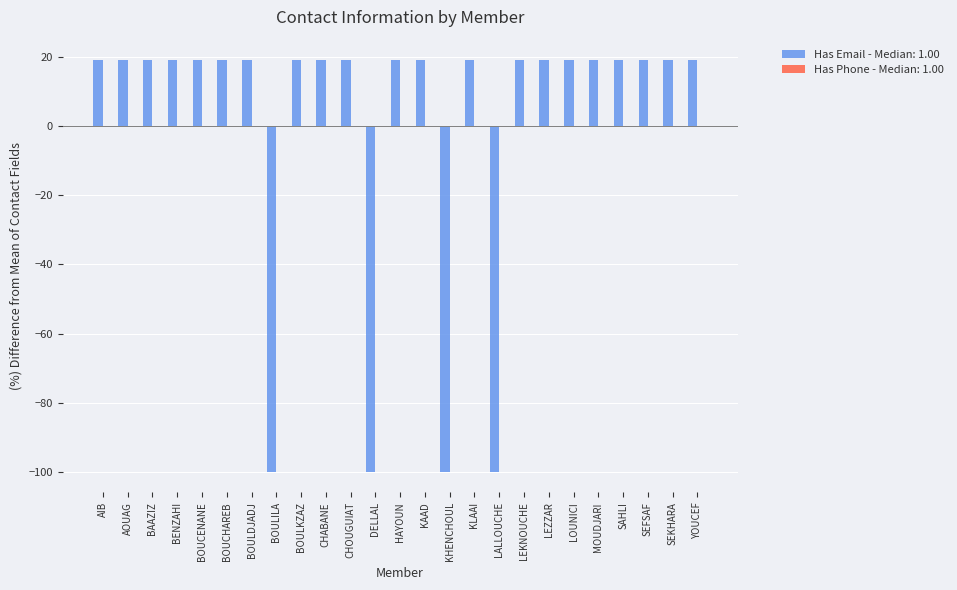

What is the smallest value displayed?

-100.0